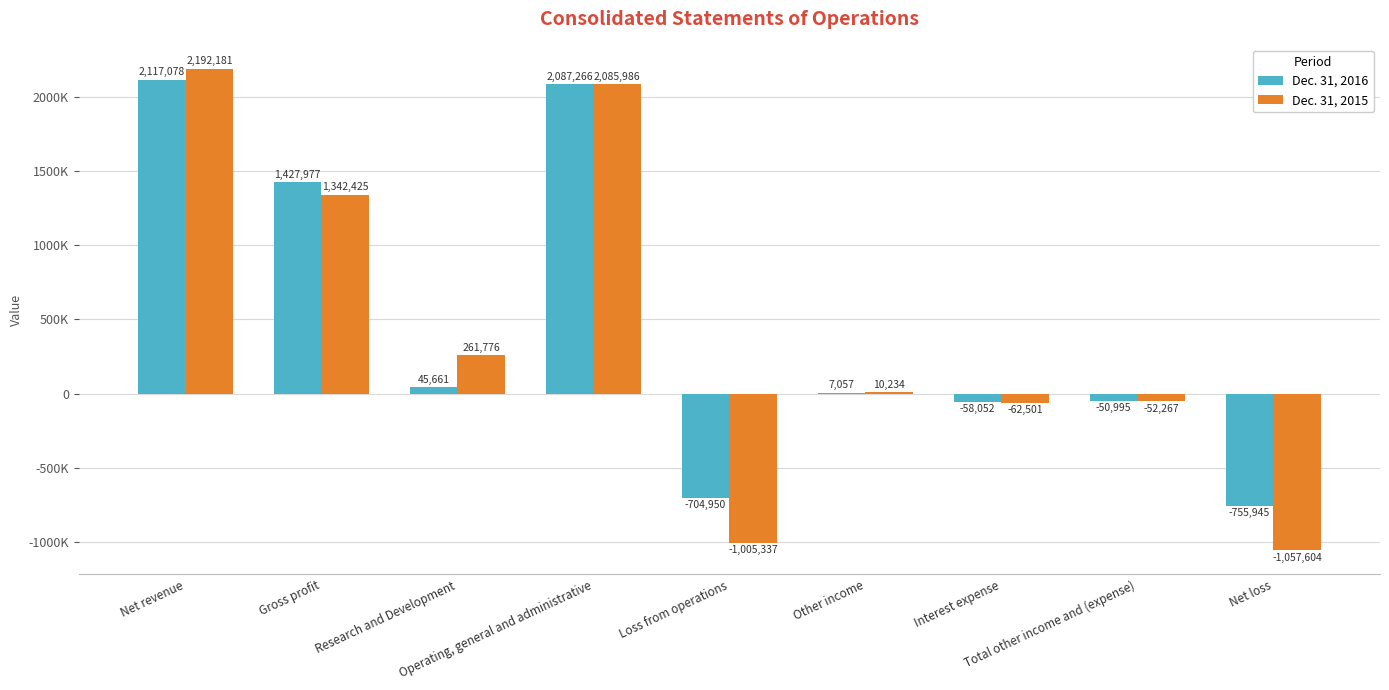

Reading right to left, list all the values displayed in this chart.

Dec. 31, 2016: -755945	-50995	-58052	7057	-704950	2087266	45661	1427977	2117078
Dec. 31, 2015: -1057604	-52267	-62501	10234	-1005337	2085986	261776	1342425	2192181